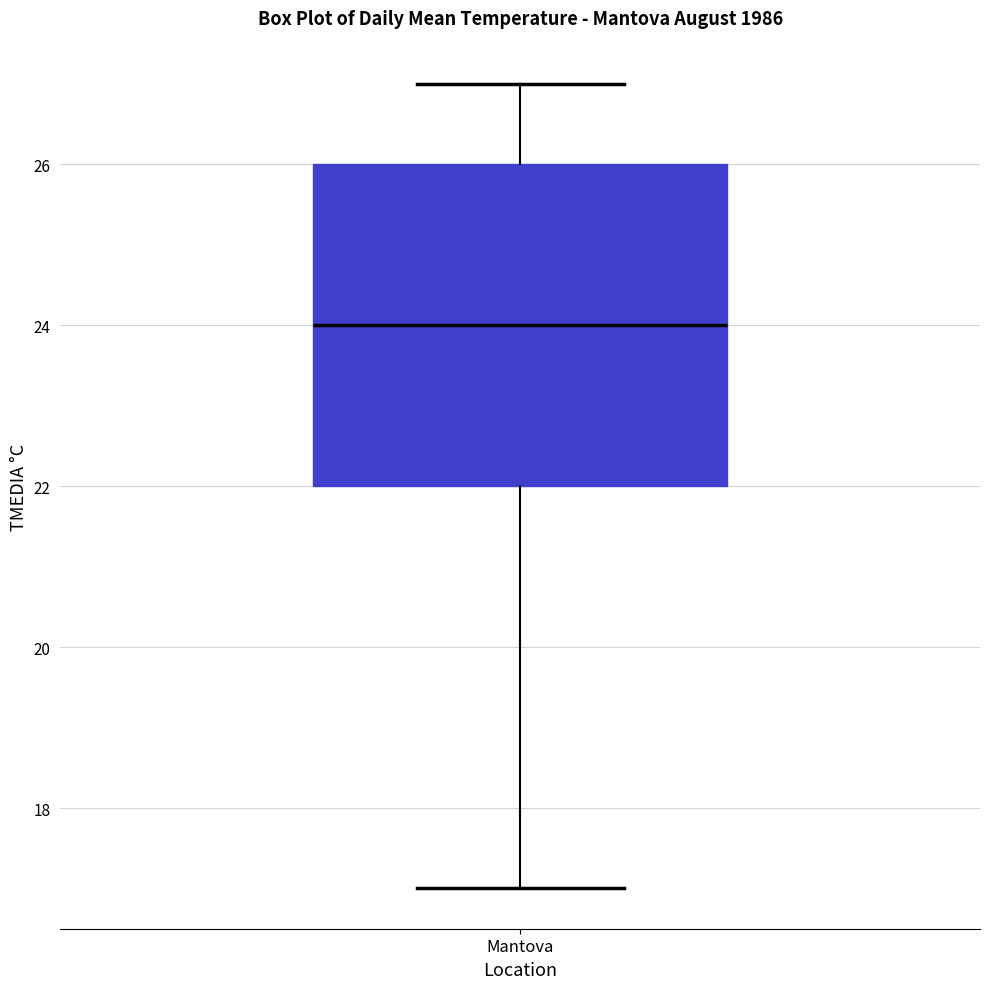

Where does the lower whisker of the box for Mantova end on the y-axis? The values are not printed on the chart, so give them approximately, as read against the axis.

17